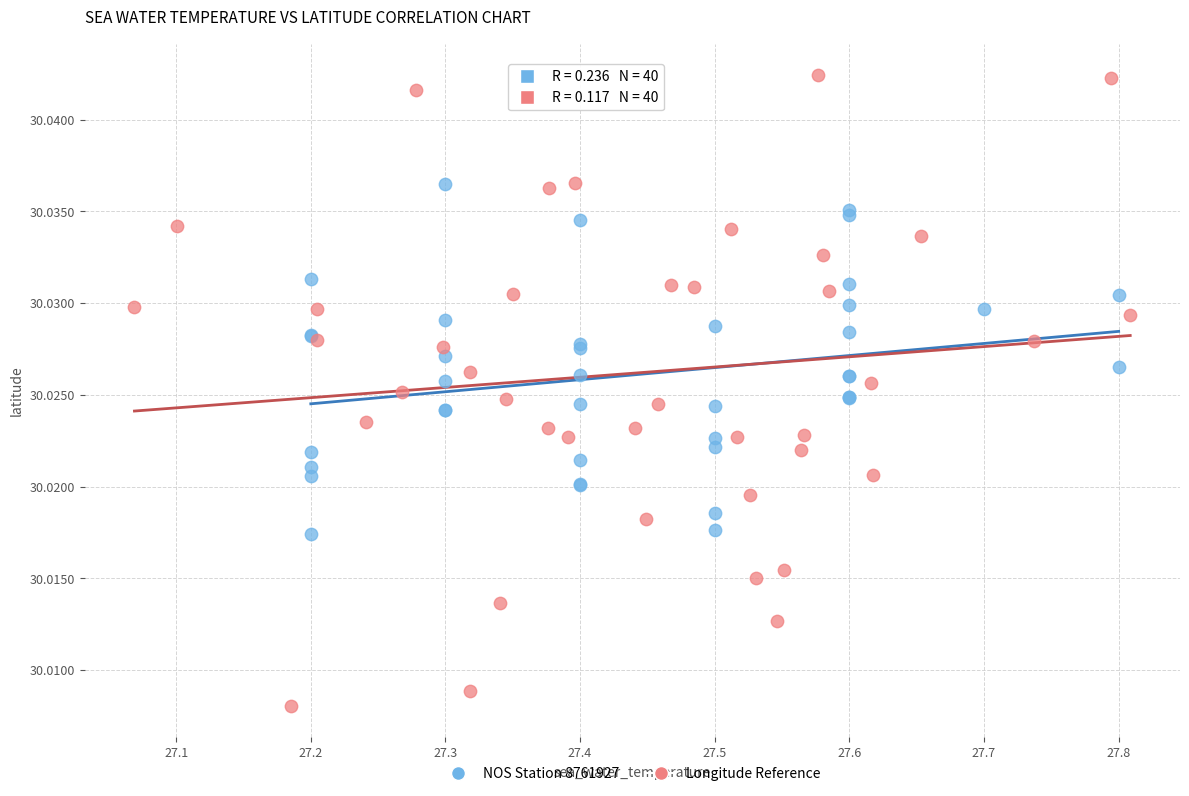

Which series contains the highest Y value?

Longitude Reference